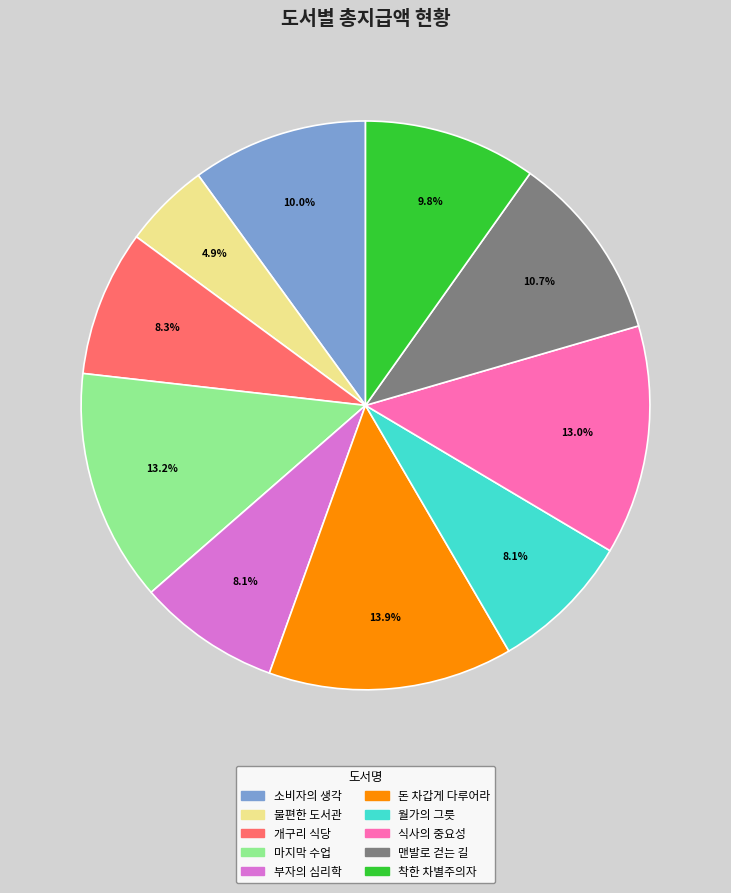

Is there any slice that represents more than half of the pie?

No